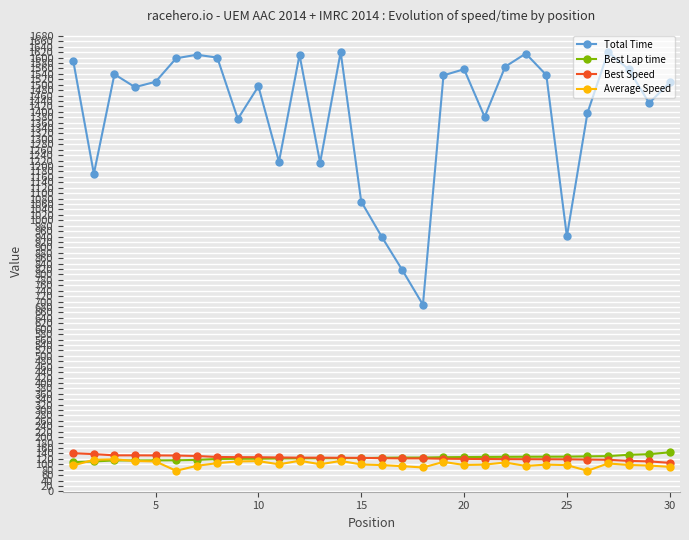

What is the smallest value displayed?

75.9